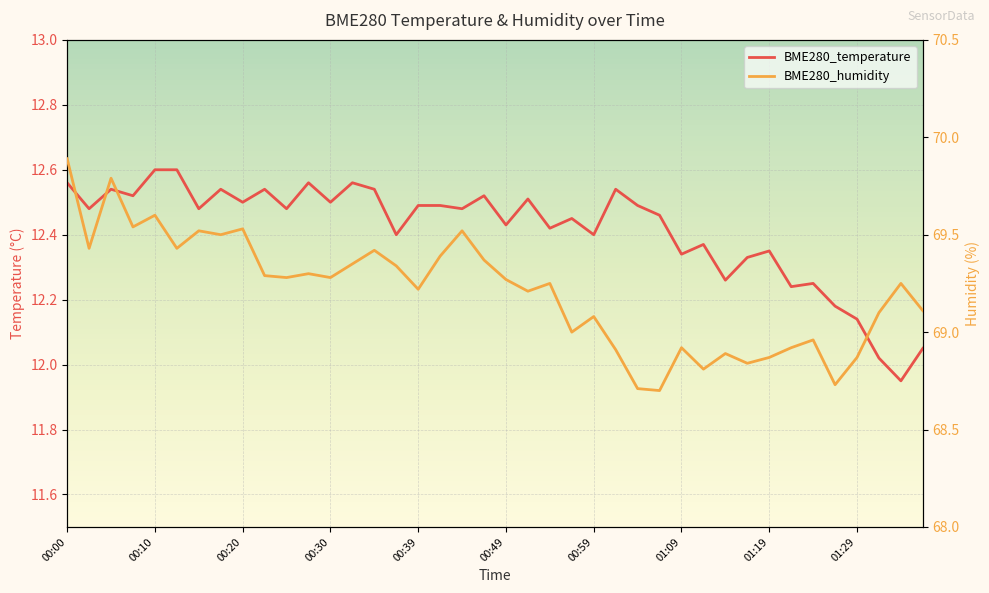

True or false: BME280_temperature has a value of 22.1 at 01:09.

False